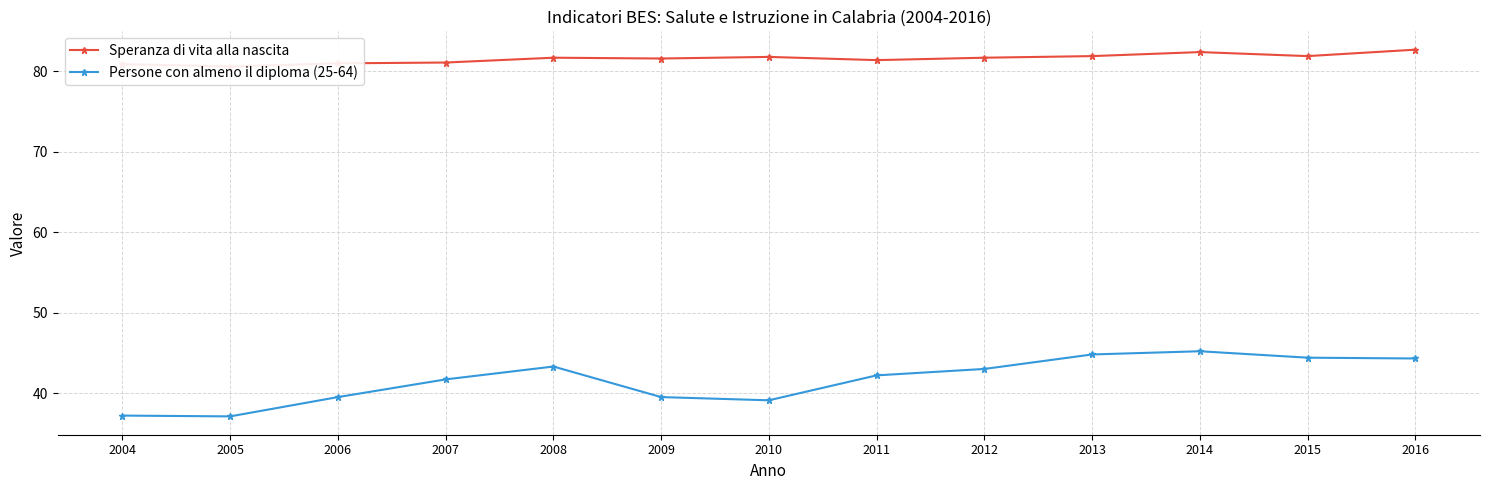

The value of Persone con almeno il diploma (25-64) at 2005 is 14.4. True or false?

False